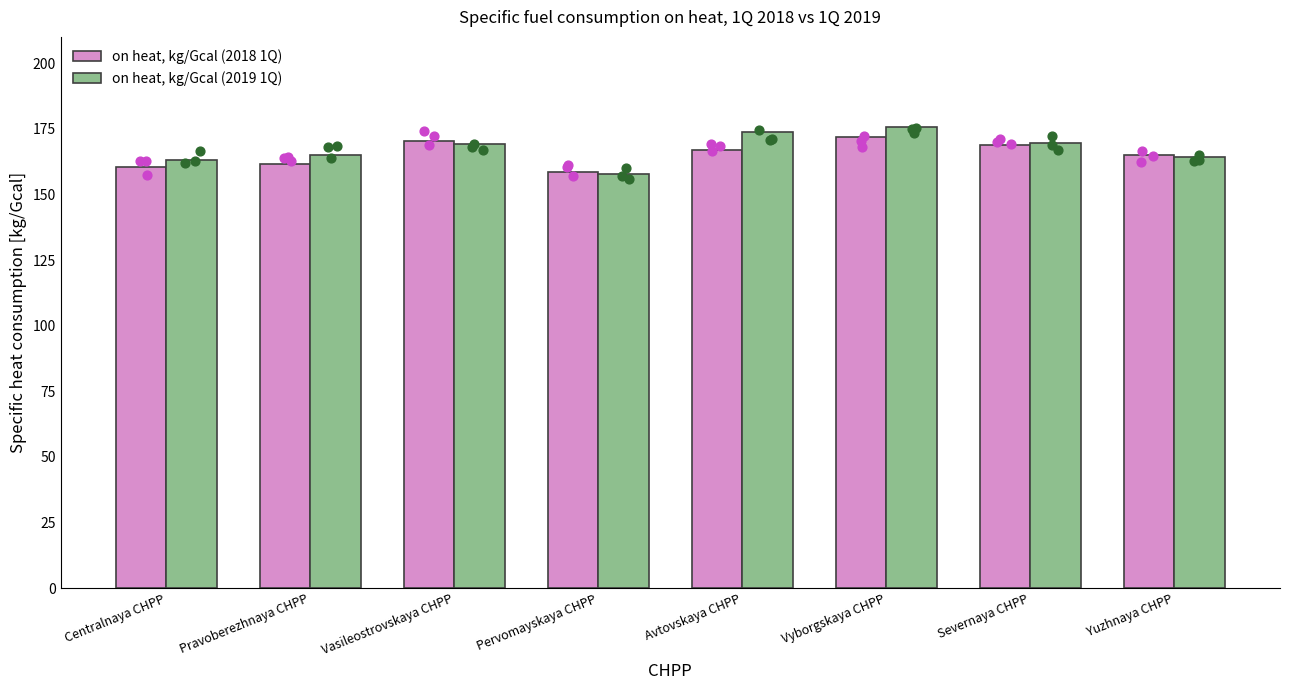

Which series contains the lowest Y value?

on heat, kg/Gcal (2019 1Q)